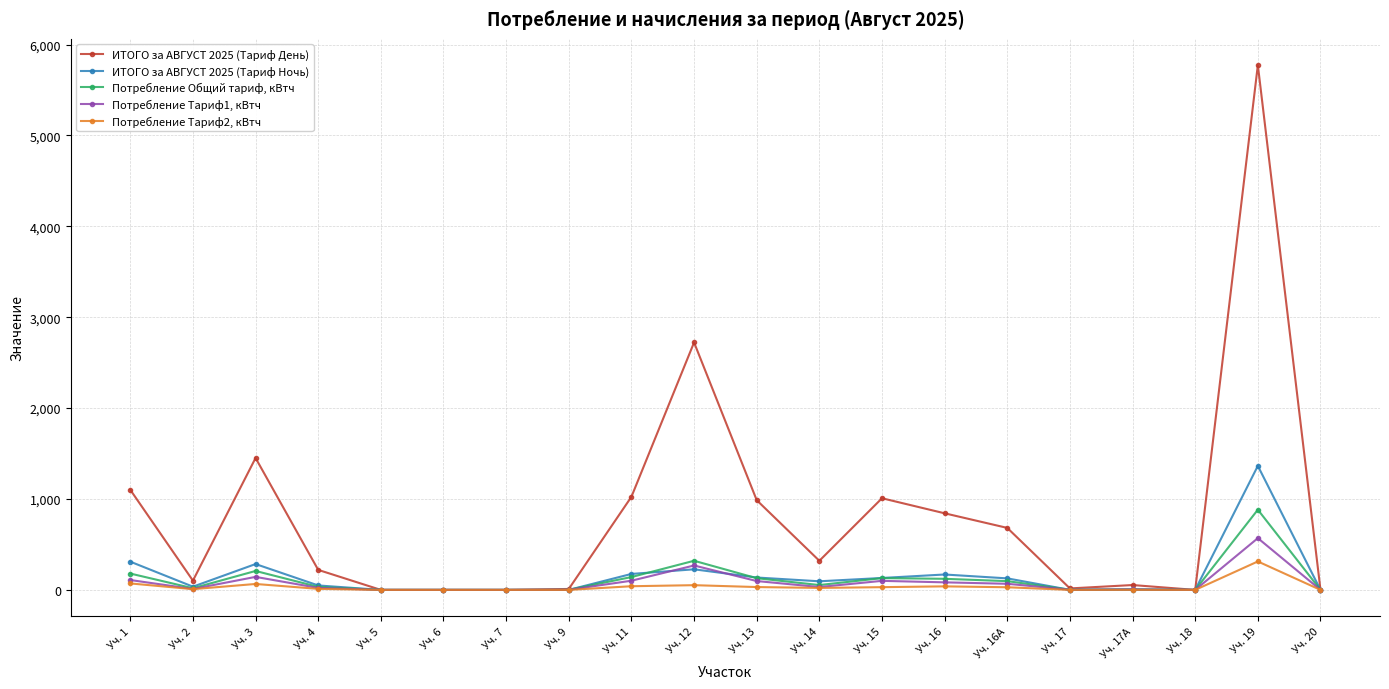

True or false: Потребление Общий тариф, кВтч has more than 2 interior local peaks.

True